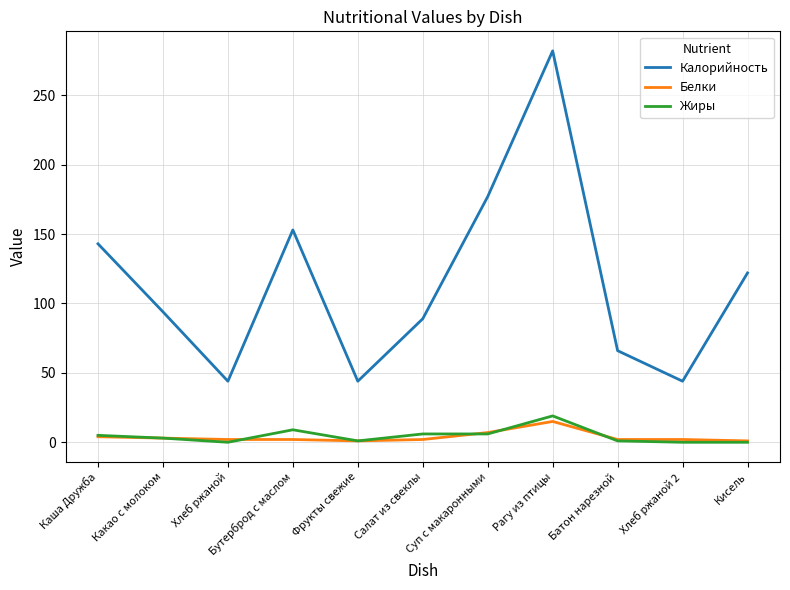

At which category does Жиры reach its first local valley?

Хлеб ржаной